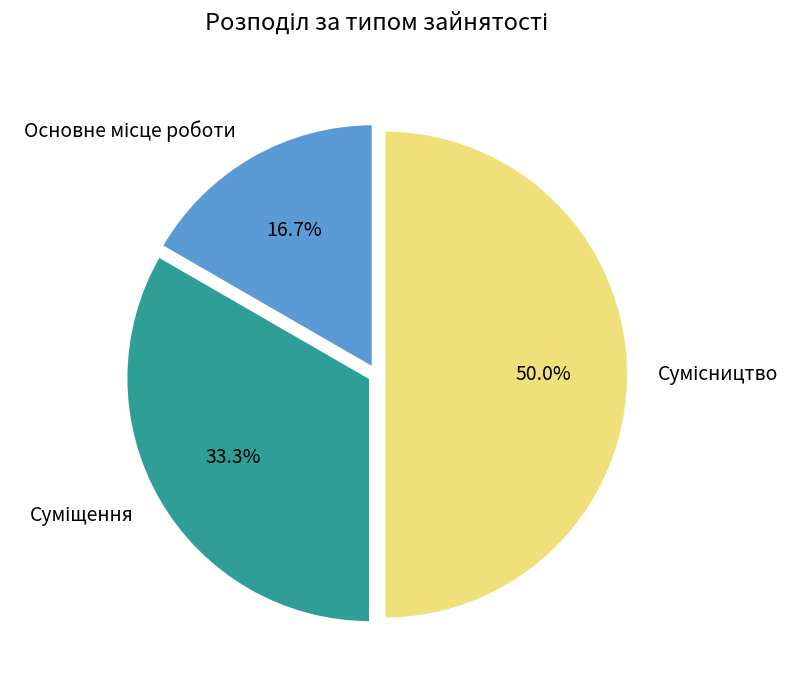

How many slices are in this pie chart?

3